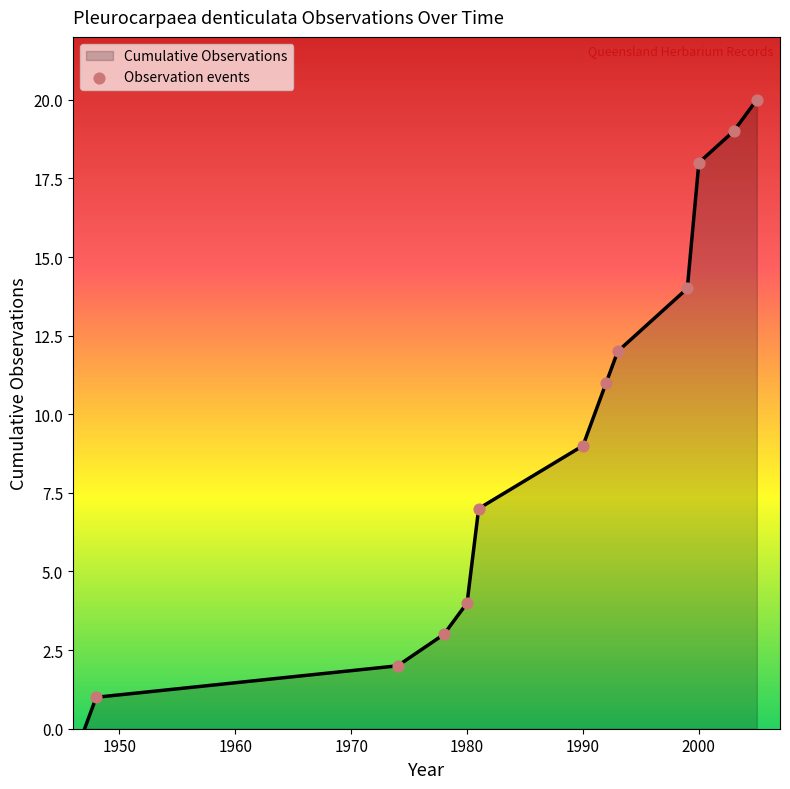

What is the greatest value displayed?

20